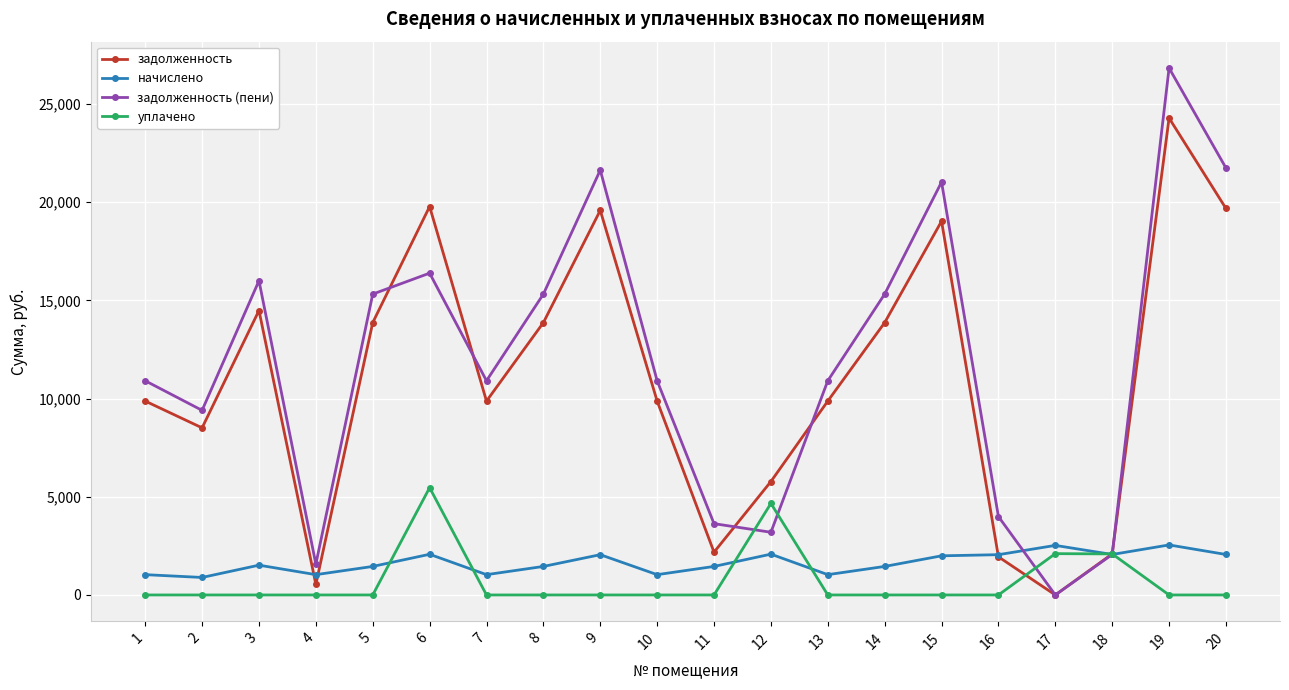

Where does the задолженность series first go above 9875?

1